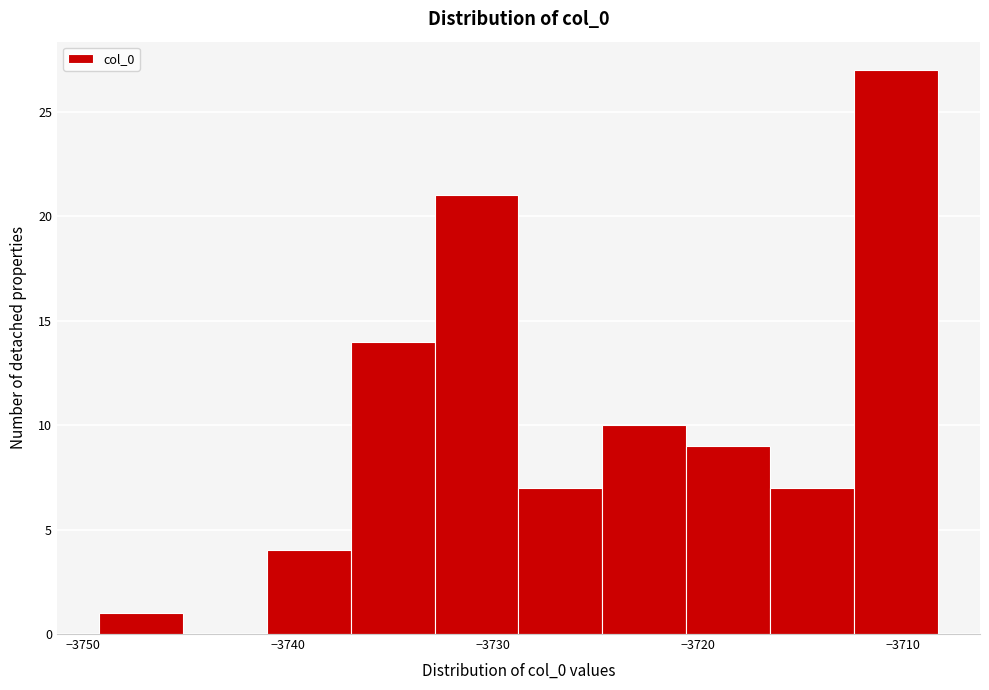

What is the height of the bar covering -3721 to -3716 on the x-axis? Neither the bar edges nor the heights are printed on the chart, so give them approximately, as read against the axes.

9